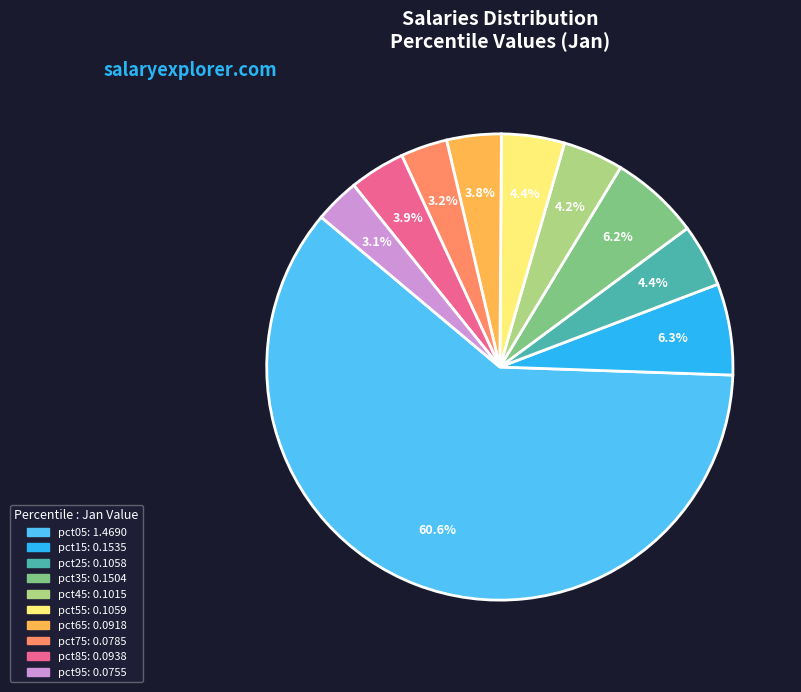

To the nearest percent, what percentage of the pie is pct55?

4%